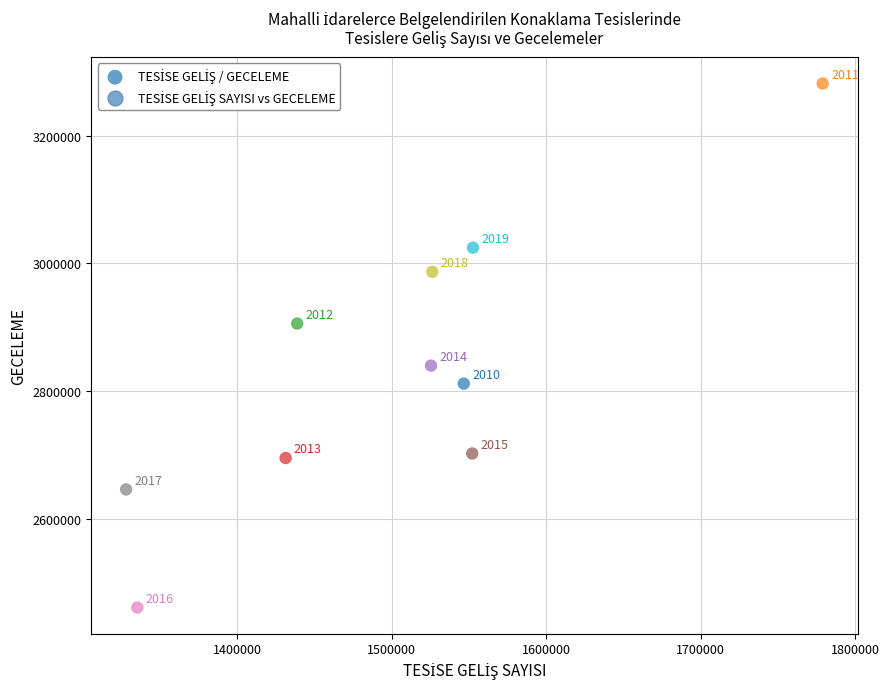

What Y value in the scatter plot is closest to 2871460?

2839893